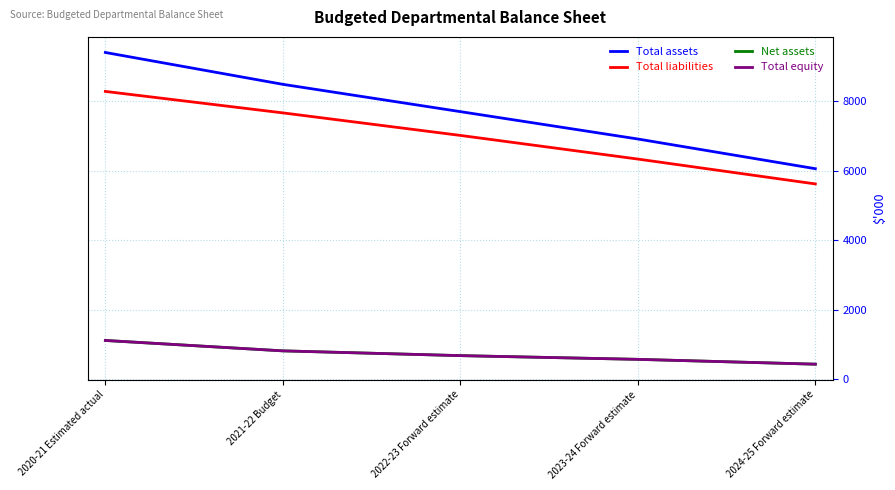

What position from the right is 2020-21 Estimated actual?

5